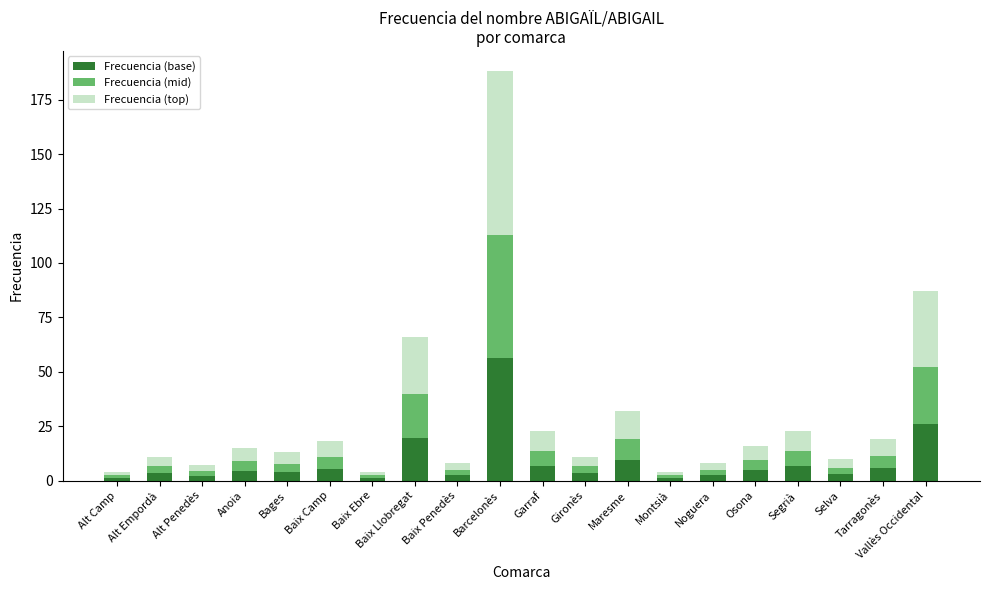

The value of Frecuencia (base) at Baix Camp is 5.4. True or false?

True